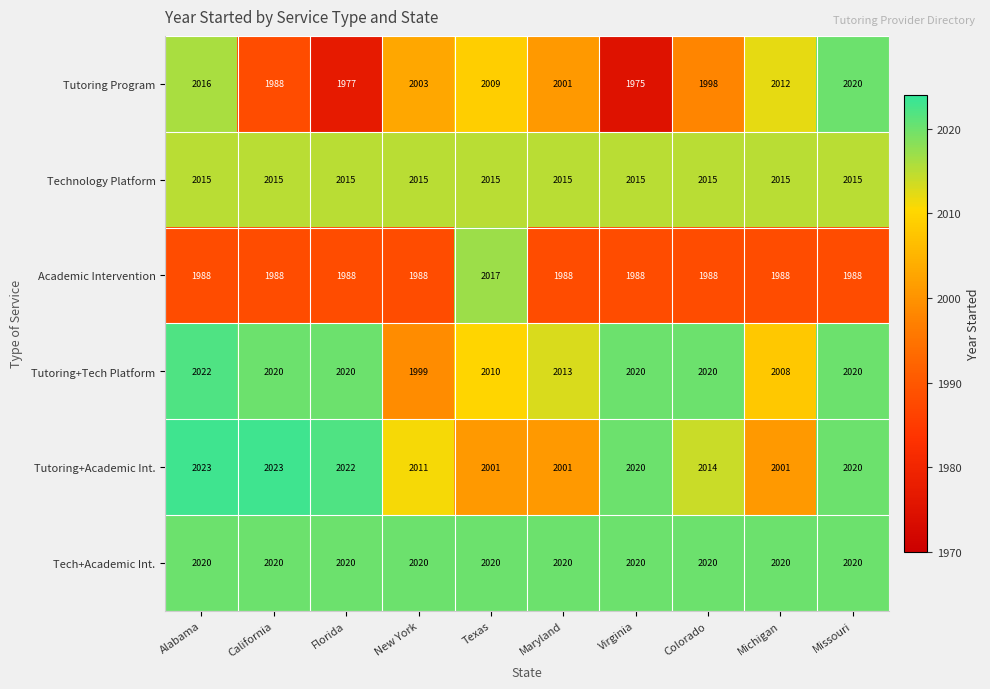

At which label is Tutoring+Tech Platform closest to 2010?

Texas